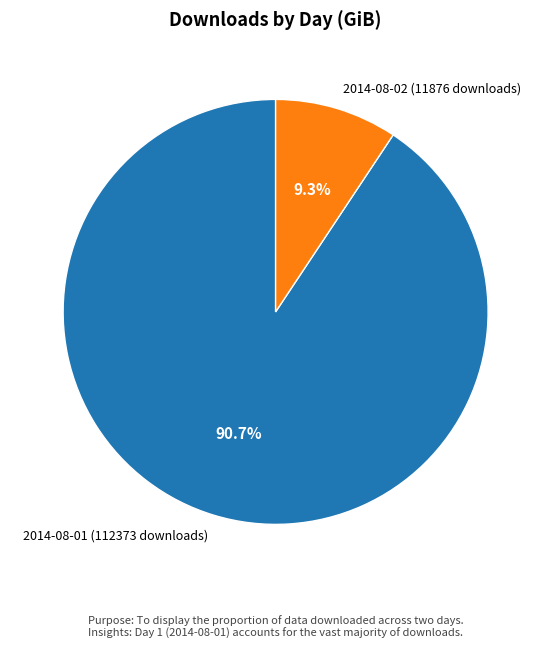

How many slices are in this pie chart?

2